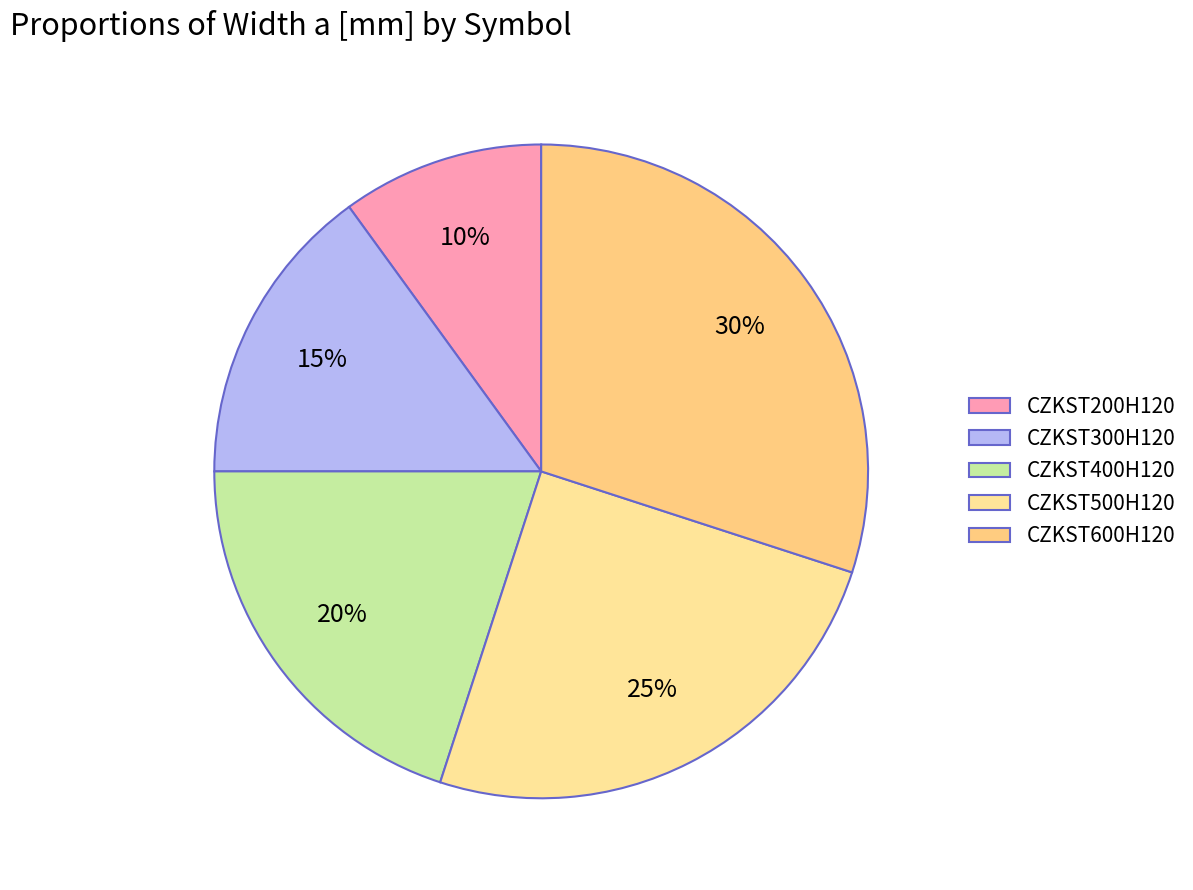

Do CZKST300H120 and CZKST600H120 together represent more than half of the pie?

No